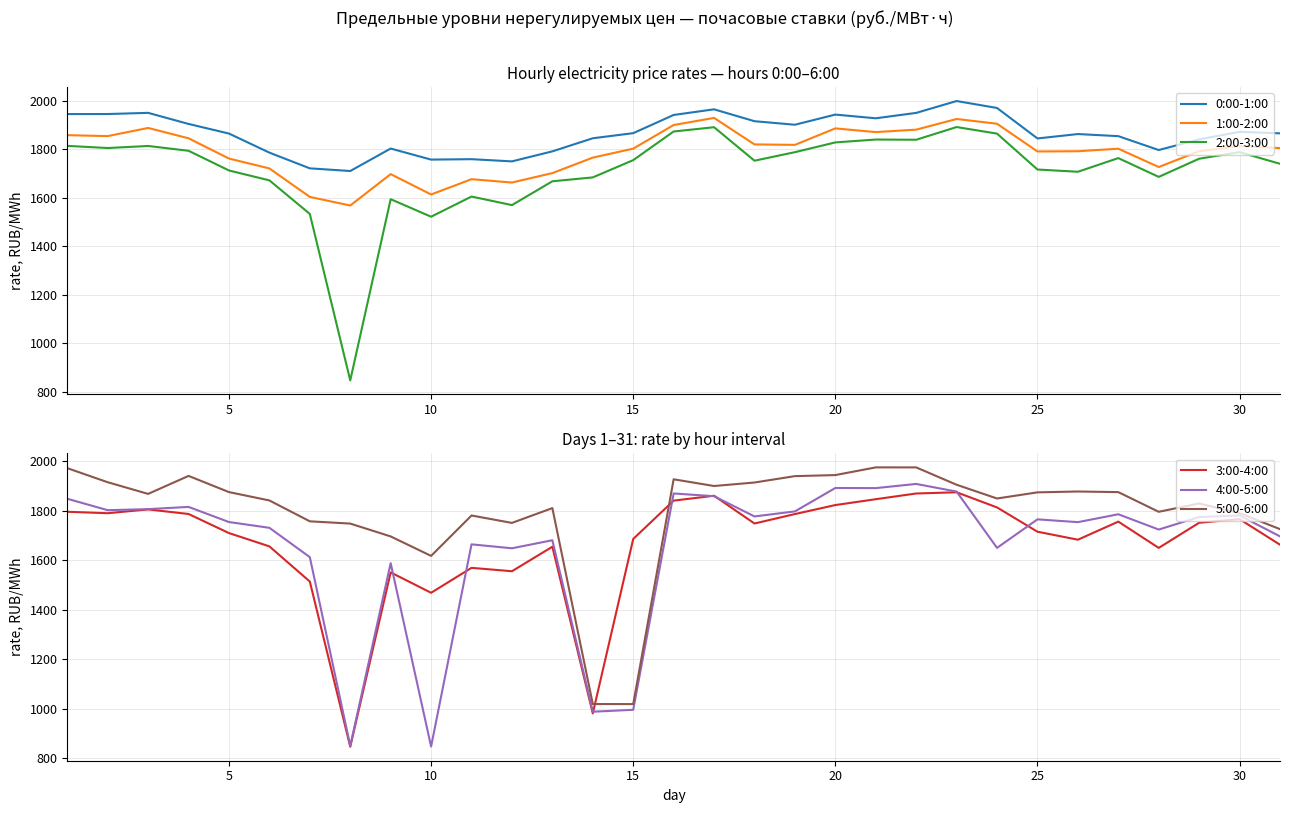

Does the chart display data point markers on the line(s)?

No